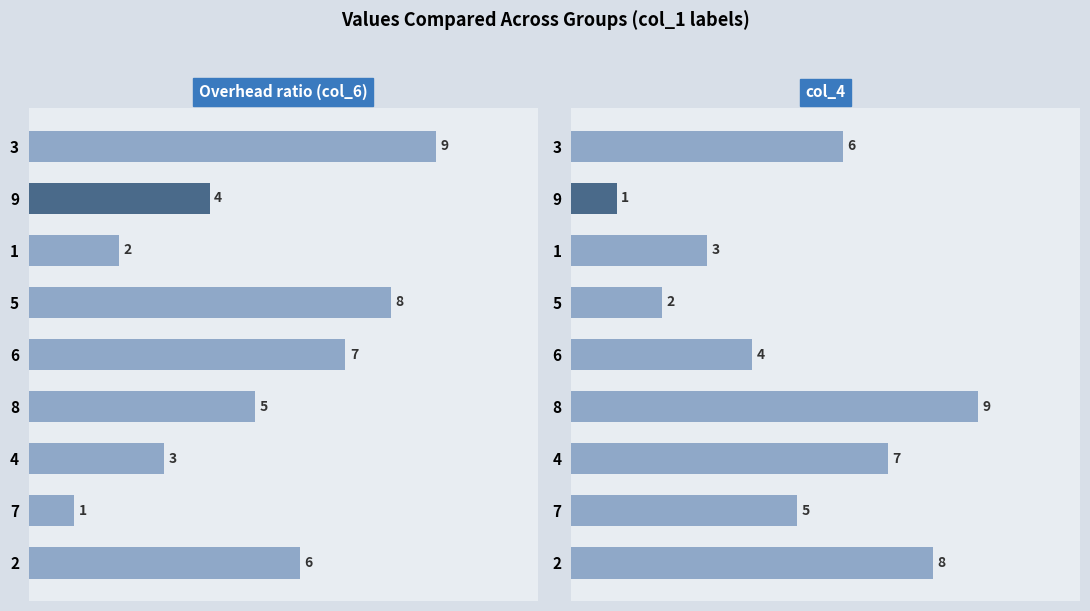

List the series in order of their peak value, highest first.

col_6, col_4